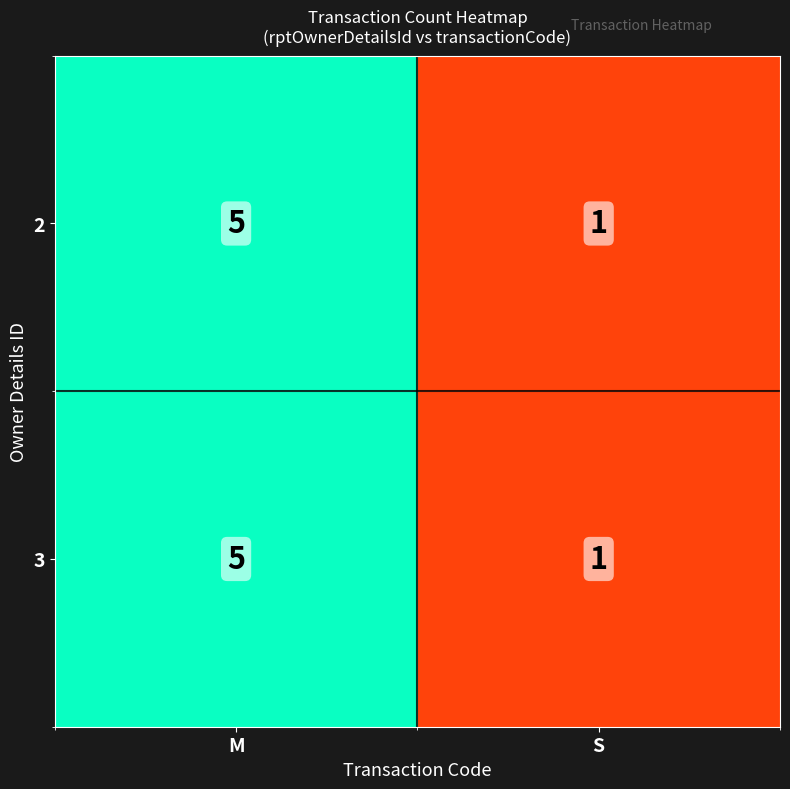

Which category has the lowest value across all series?

S